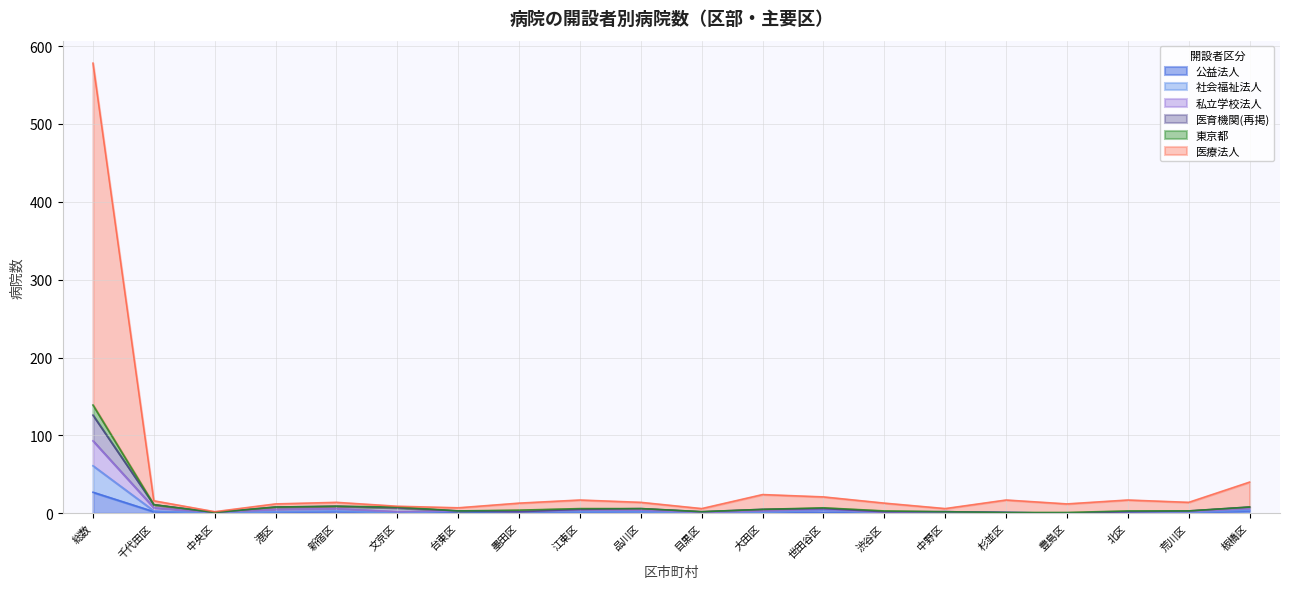

What is the average value of the 医療法人 series?

43